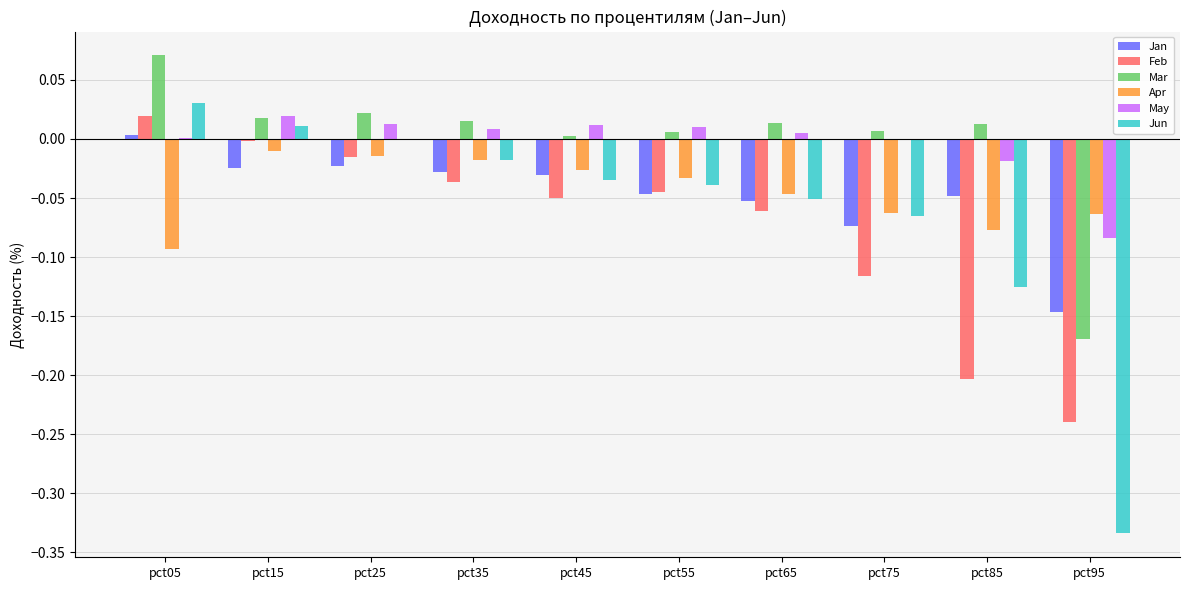

Between pct35 and pct65, which series saw the biggest shift?

Jun